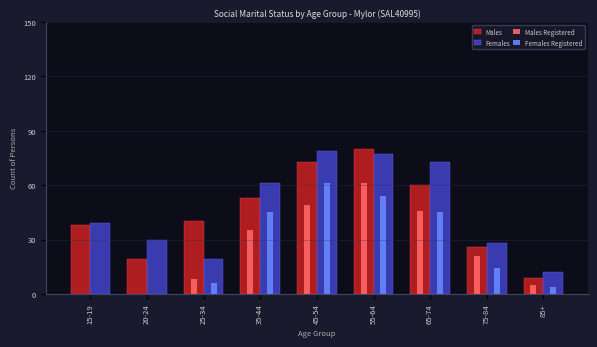

What is the sum of all Males Registered values?

225